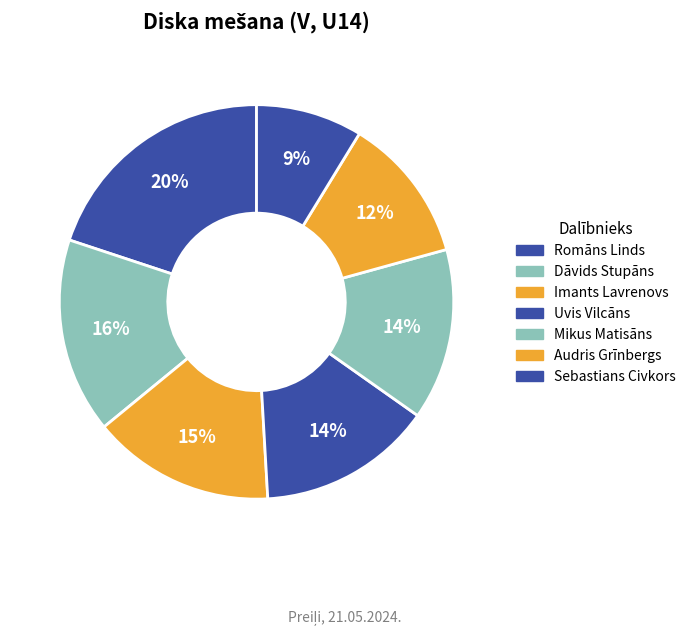

How many slices are in this pie chart?

7